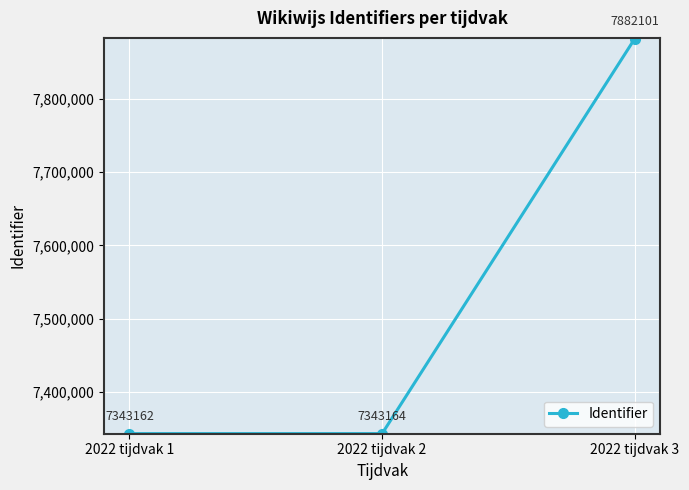

Does the chart display data point markers on the line(s)?

Yes